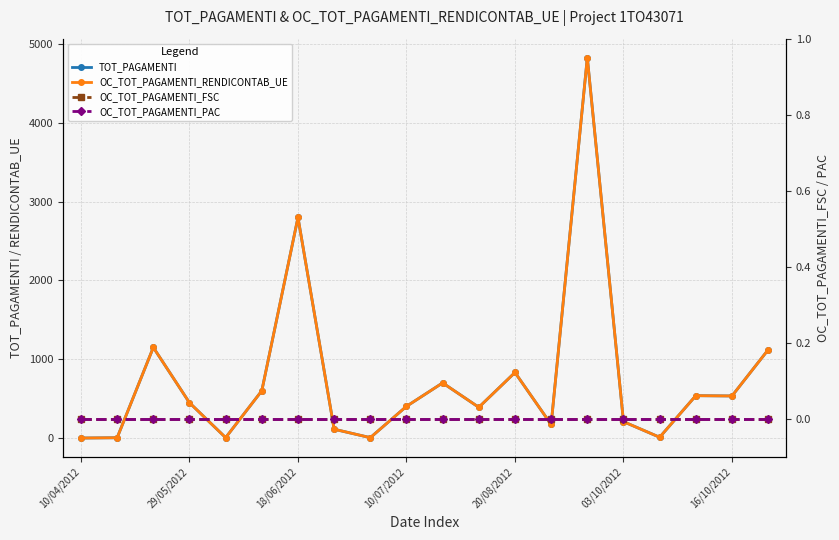

Does the chart have visible grid lines?

Yes